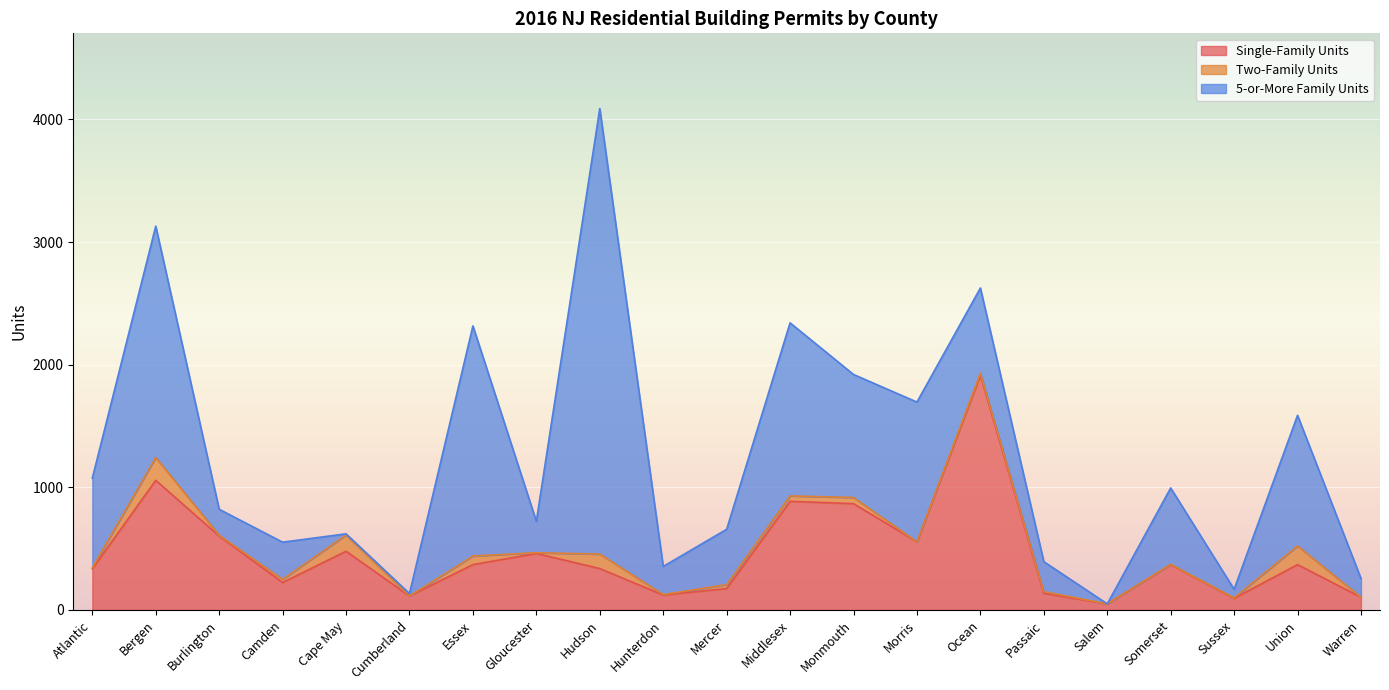

List the labels in order of 5-or-More Family Units value, smallest first.

Salem, Cape May, Cumberland, Sussex, Warren, Burlington, Hunterdon, Passaic, Gloucester, Camden, Mercer, Somerset, Ocean, Atlantic, Monmouth, Union, Morris, Middlesex, Essex, Bergen, Hudson